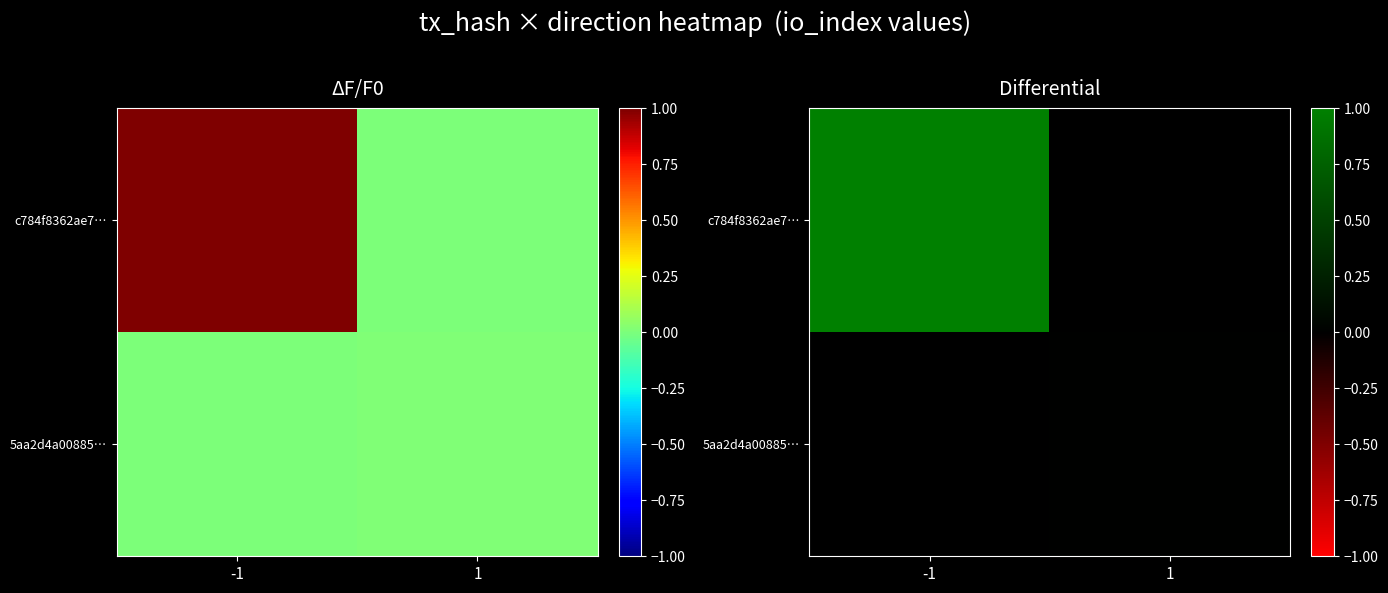

Is it true that c784f8362ae7… equals 1.0 at -1?

True